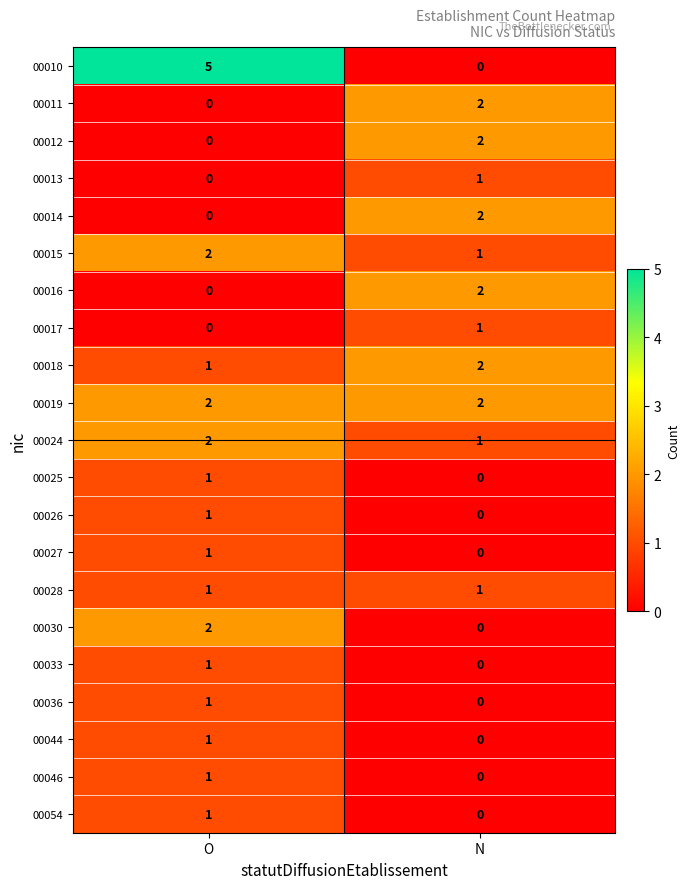

At which category is the sum across all series the highest?

O